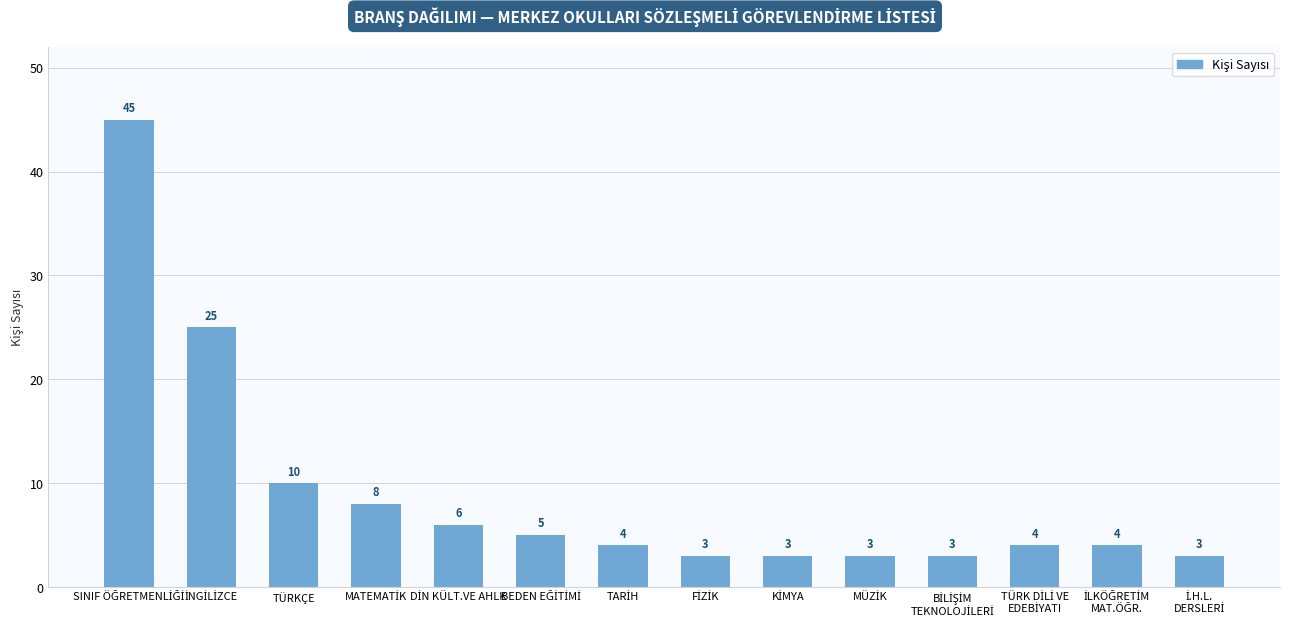

What is the value of the 11th bar from the left?

3